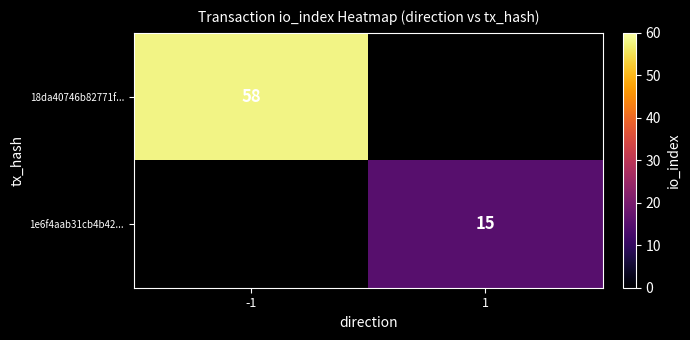

What is the greatest value displayed?

58.0